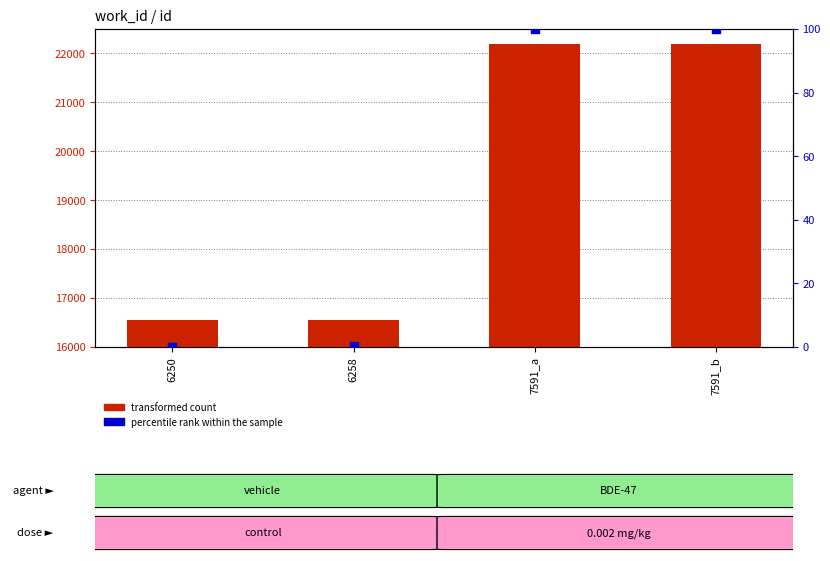

At how many categories does at least one series exceed 8582?

4